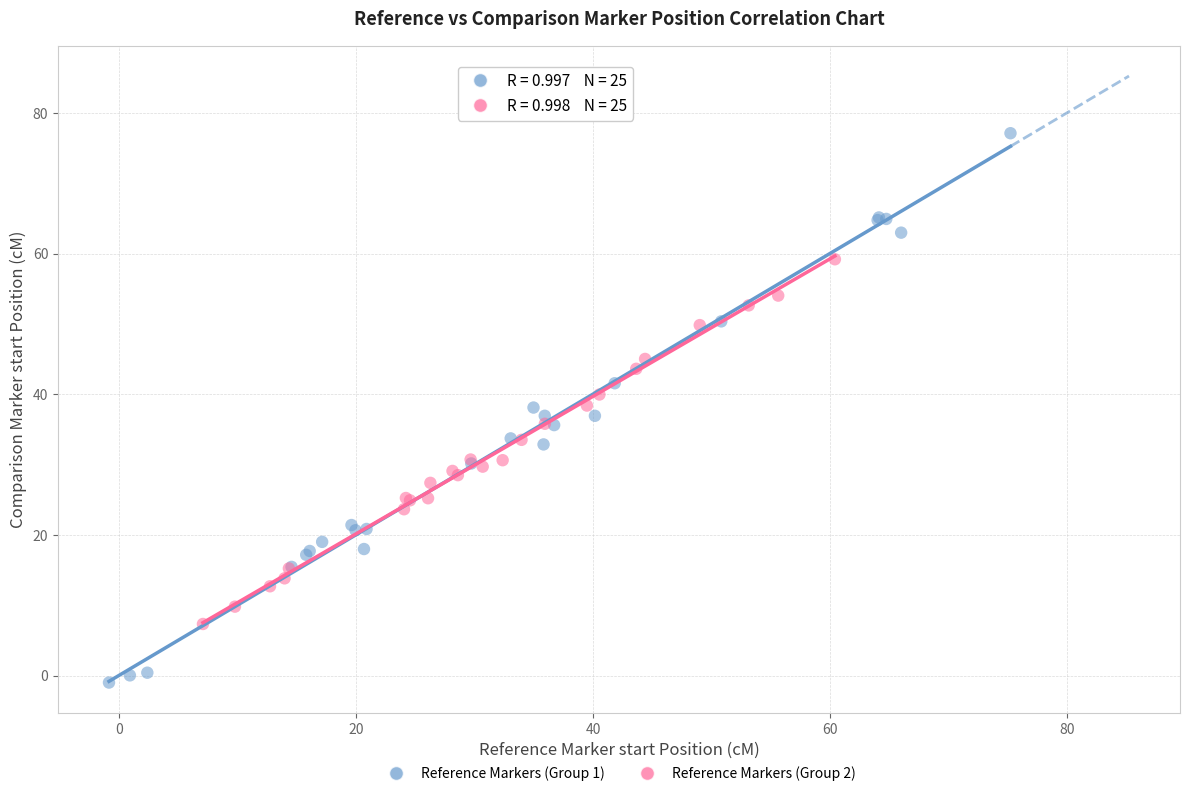

What are all the series names shown in the legend?

Reference Markers (Group 1), Reference Markers (Group 2)